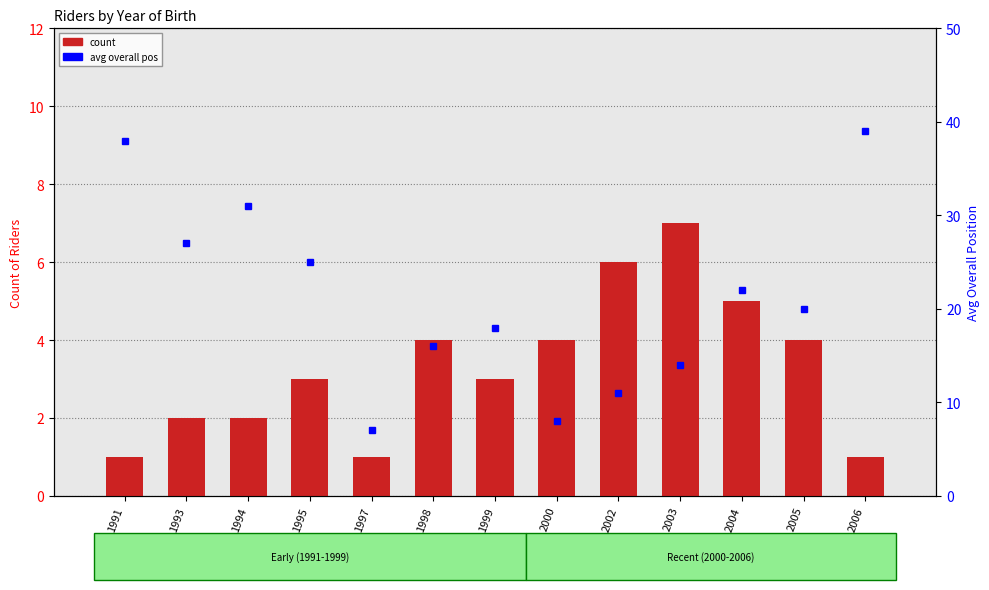

At 2002, list the series in order from smallest to largest.

count, avg overall pos